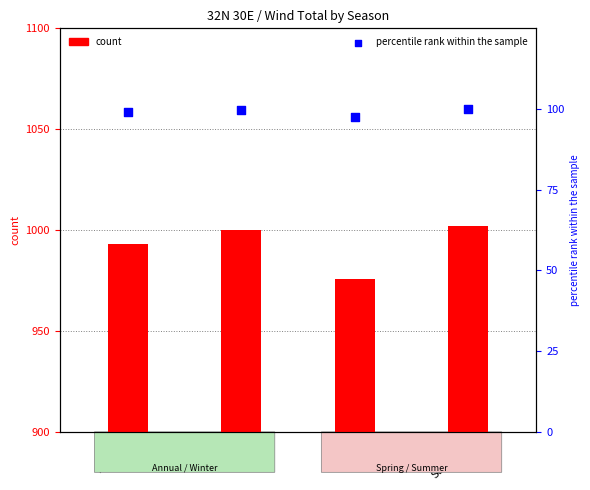

What are all the series names shown in the legend?

count, percentile rank within the sample